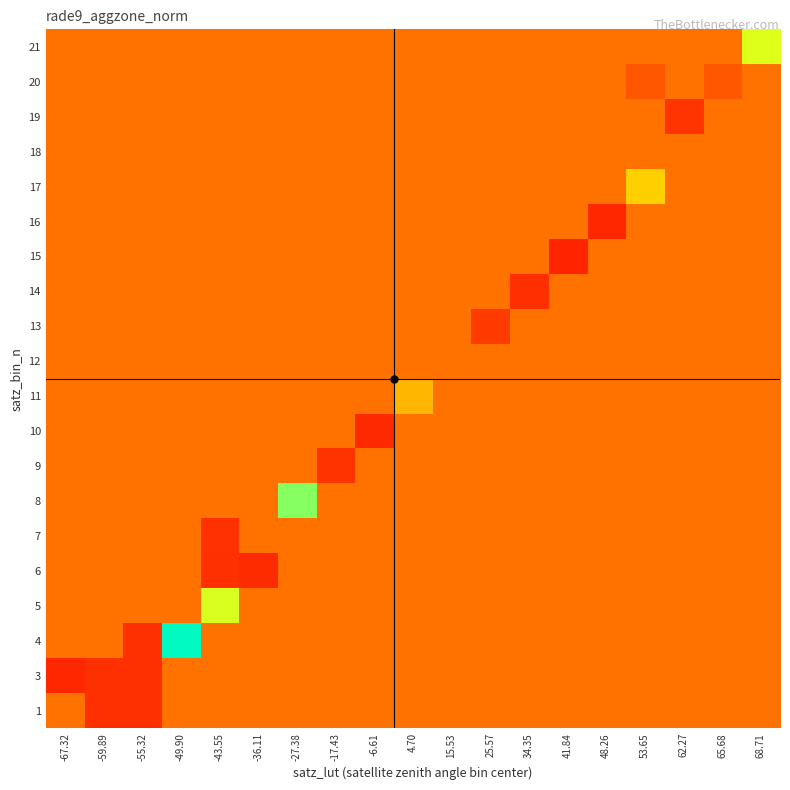

What is the maximum value shown in the chart?

3.3